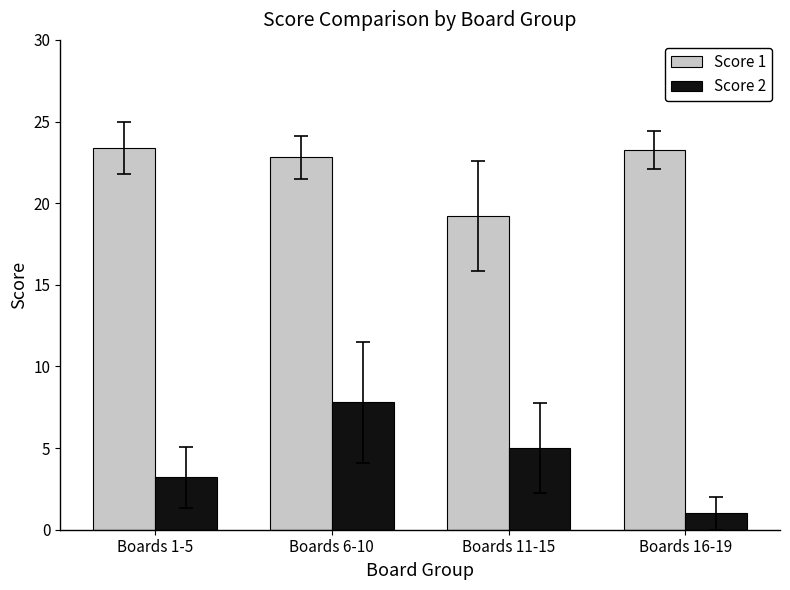

Rank the series by their maximum value, from lowest to highest.

Score 2, Score 1